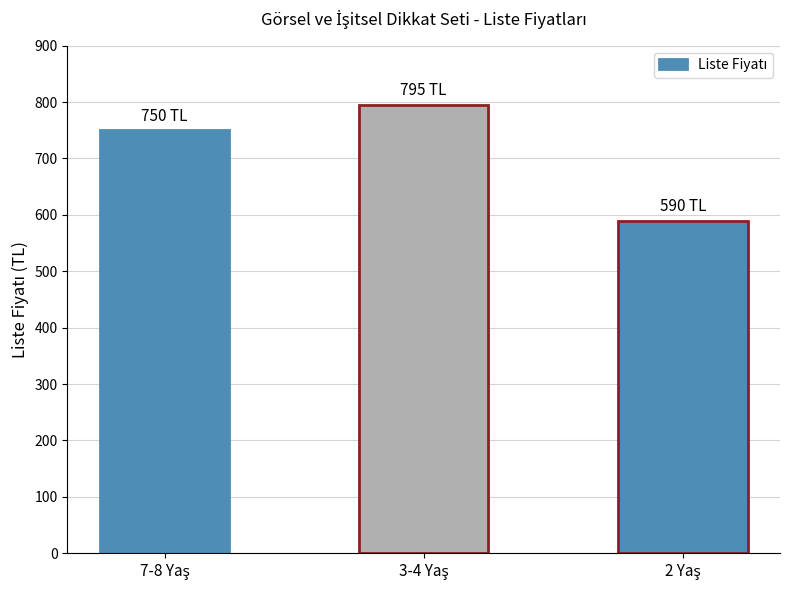

How many bars are there in total?

3